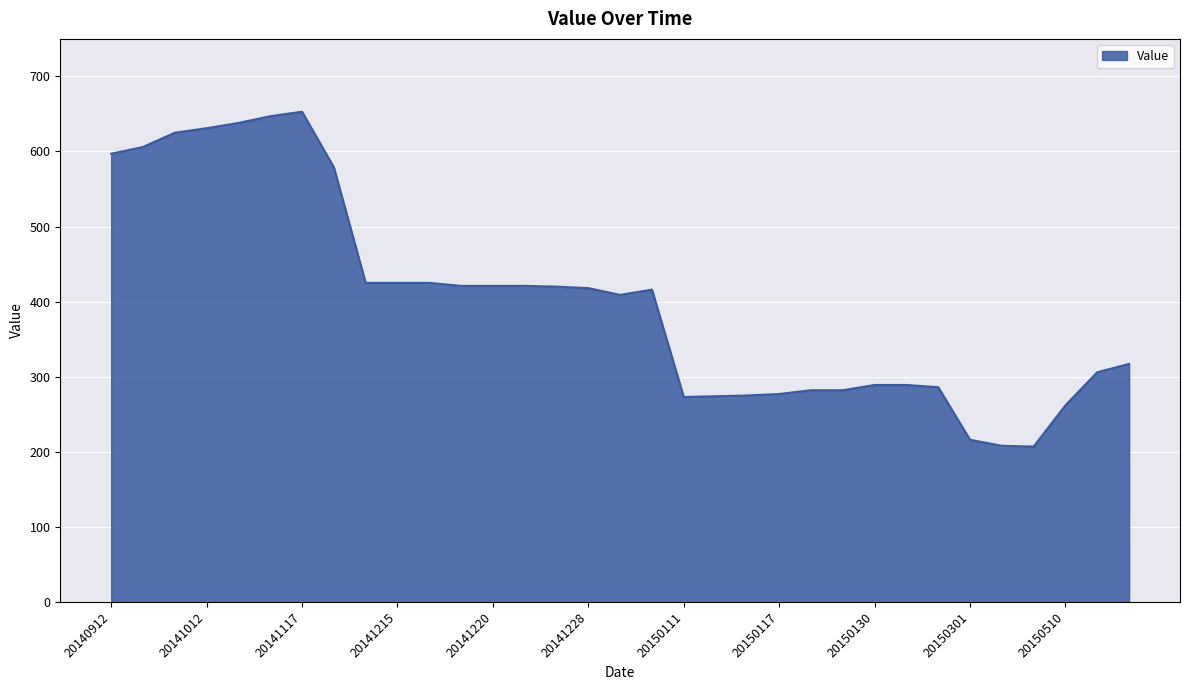

How many lines are shown in the chart?

1